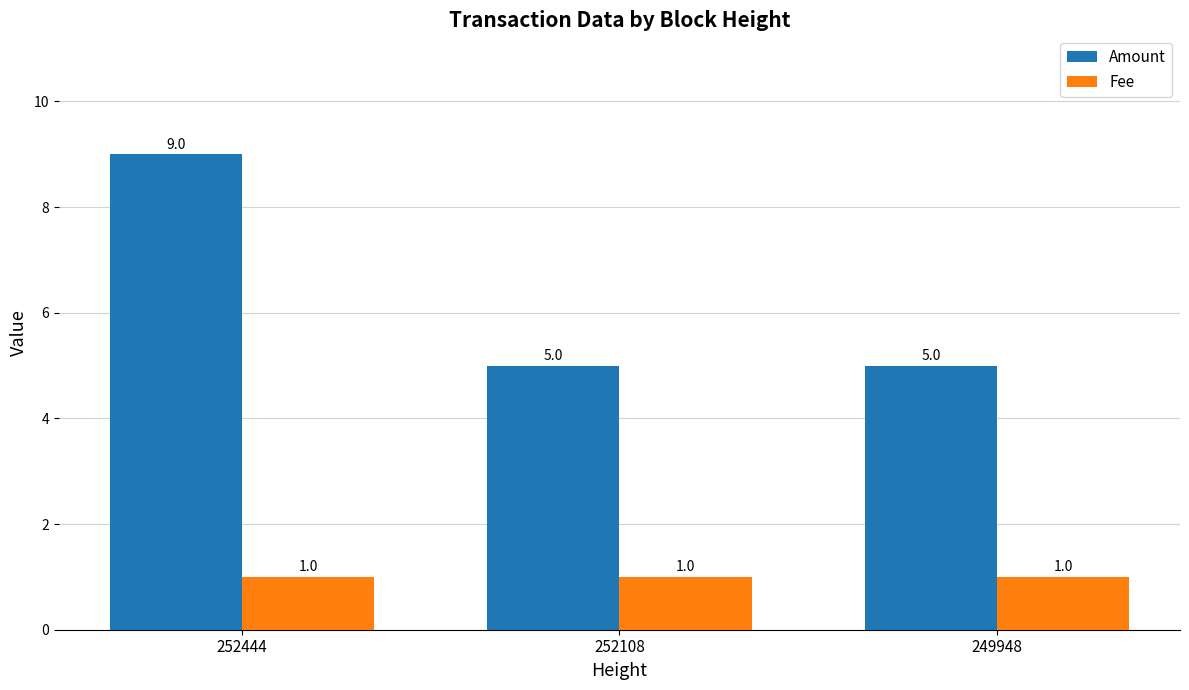

Reading left to right, what are all the values shown in this chart?

Amount: 252444=9	252108=5	249948=5
Fee: 252444=1	252108=1	249948=1